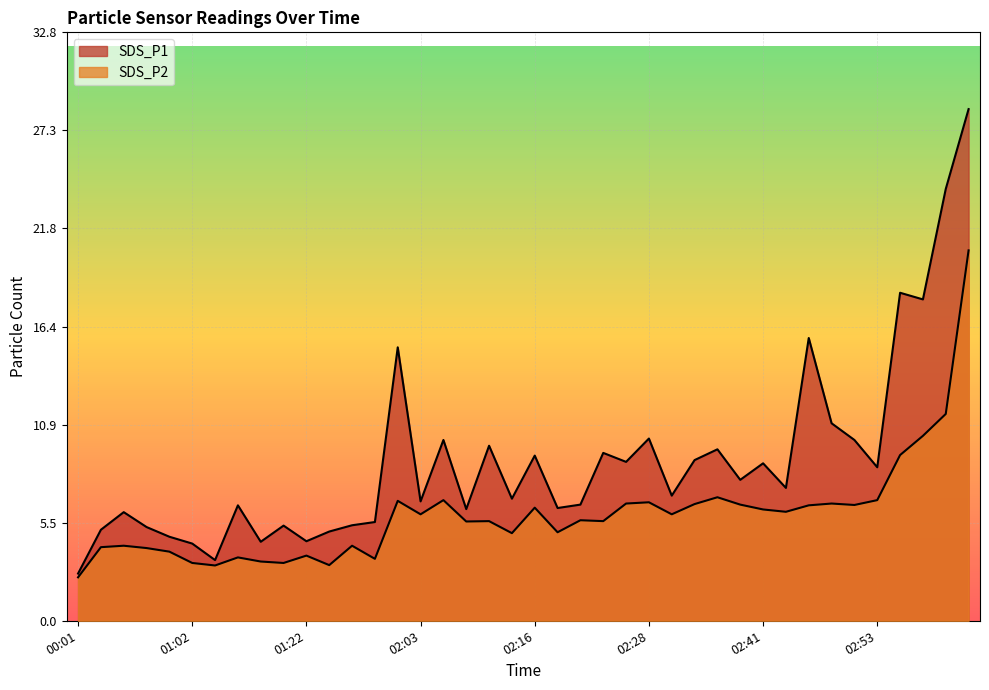

What is the sum of all SDS_P1 values?

356.3